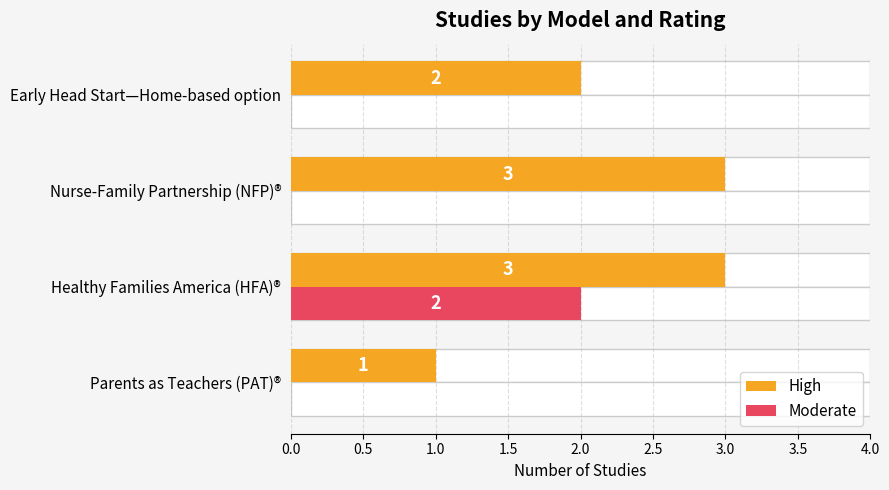

Is the value of Moderate at Early Head Start—Home-based option greater than the value of High at Nurse-Family Partnership (NFP)®?

No